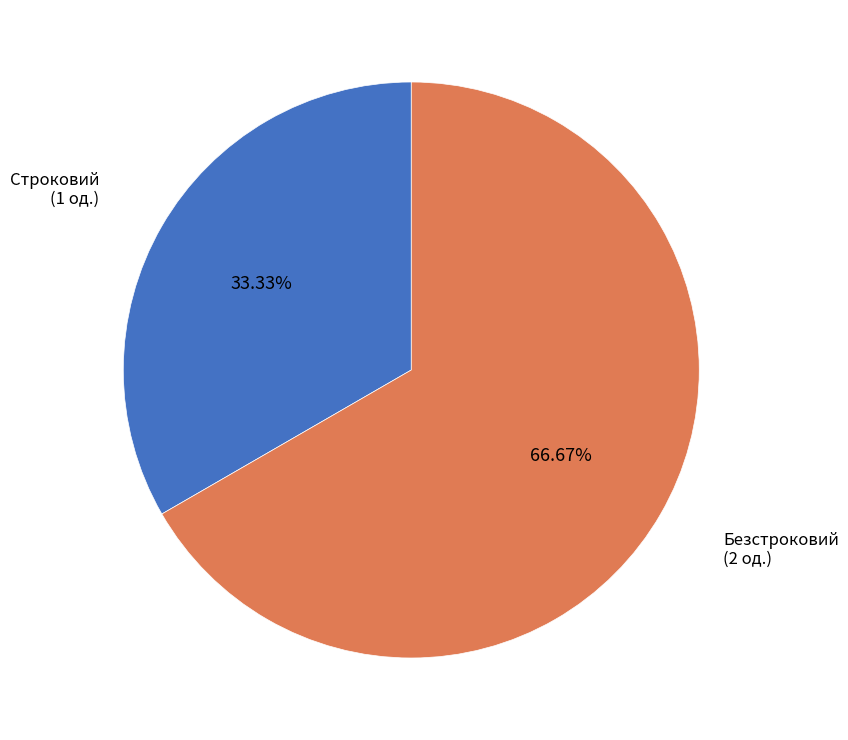

Does any single category account for the majority?

Yes